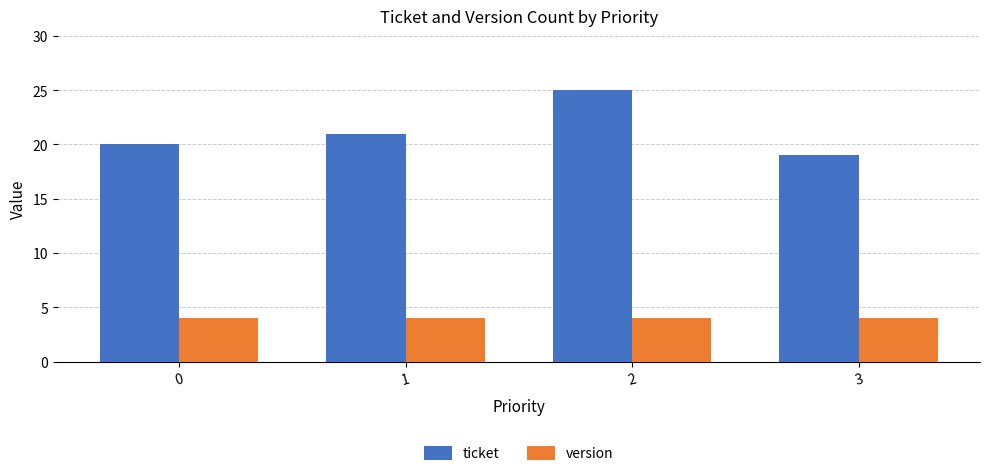

What is the value of the ticket bar at the 2nd from the left?

21